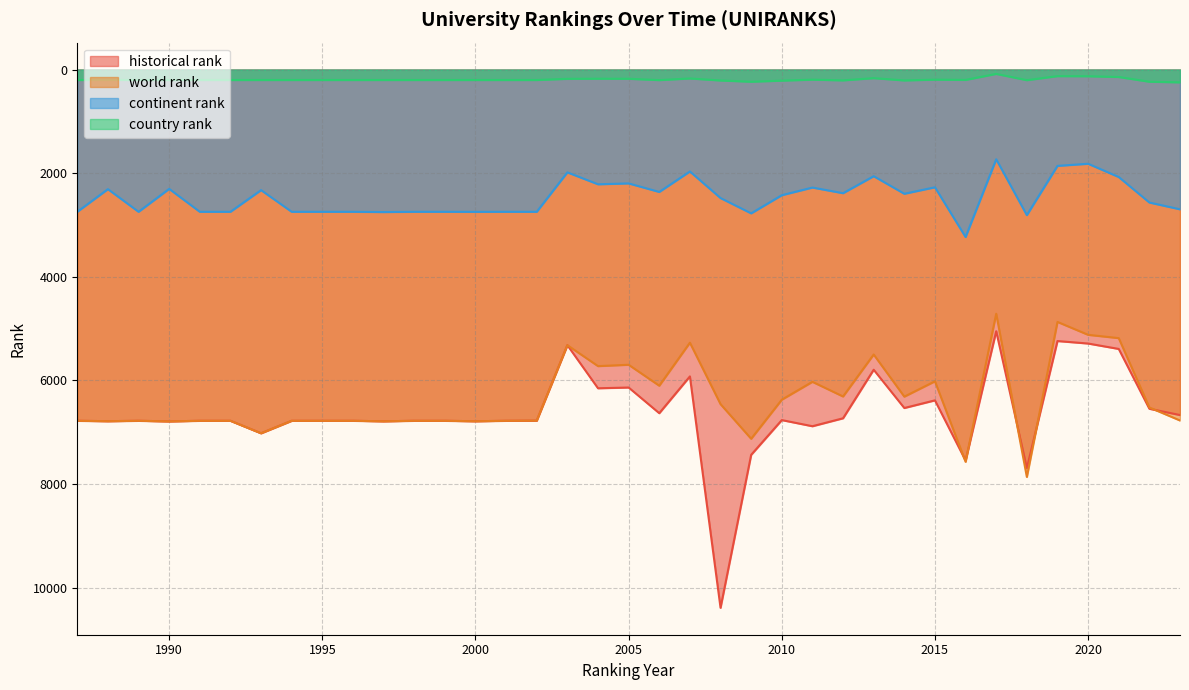

What is the difference between the maximum and minimum values in the country rank series?

163.0